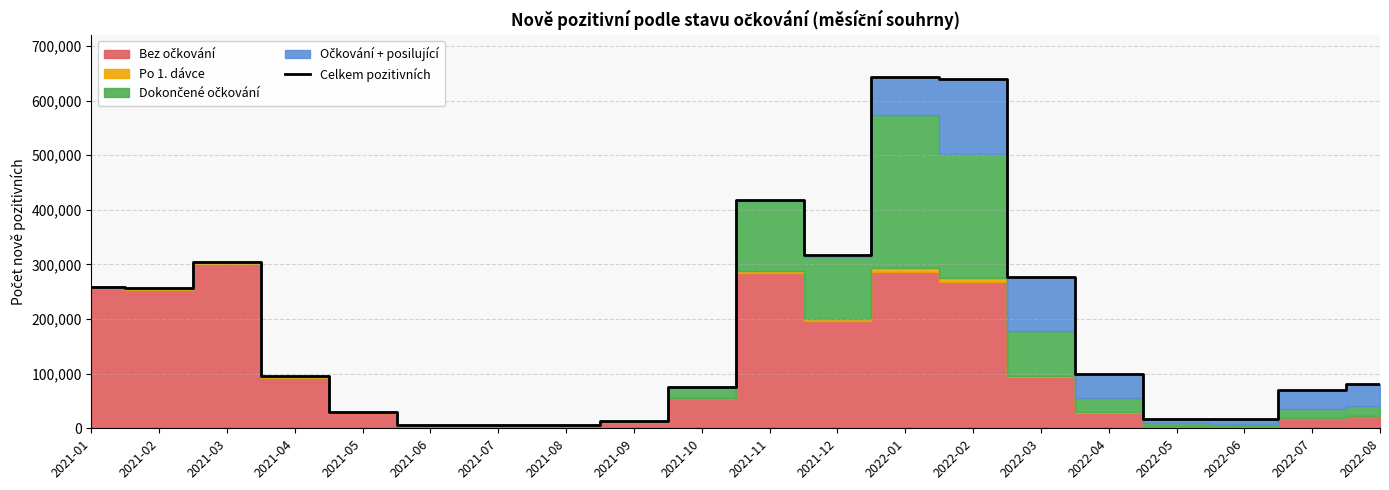

Where is the first local maximum?

2021-03